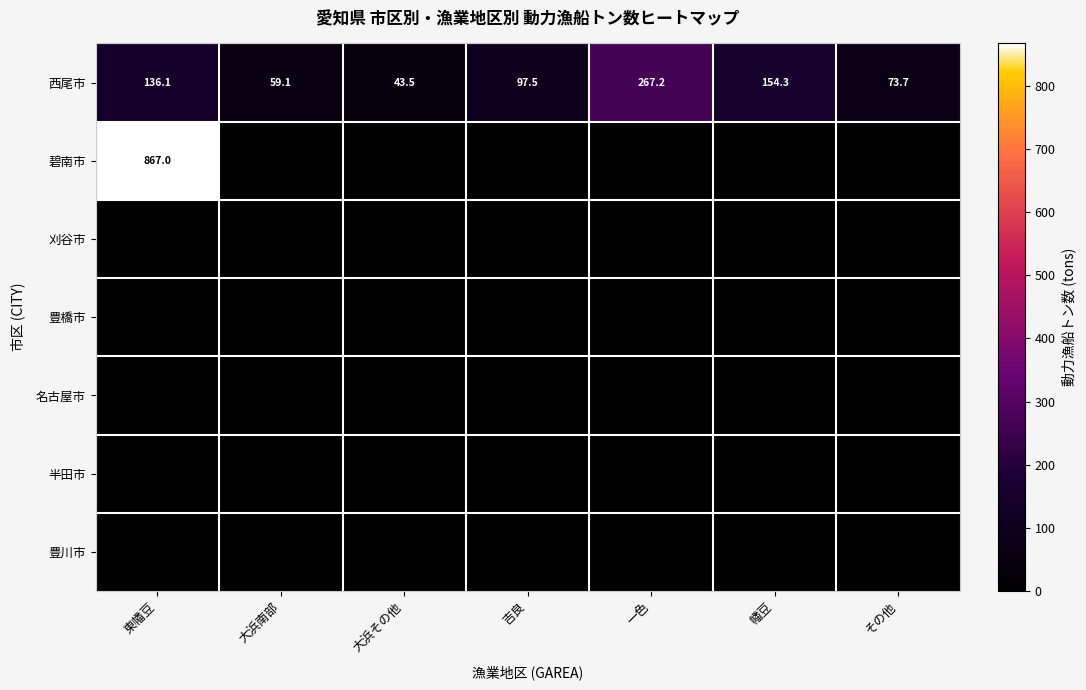

Where does the 西尾市 series first go above 97?

東幡豆